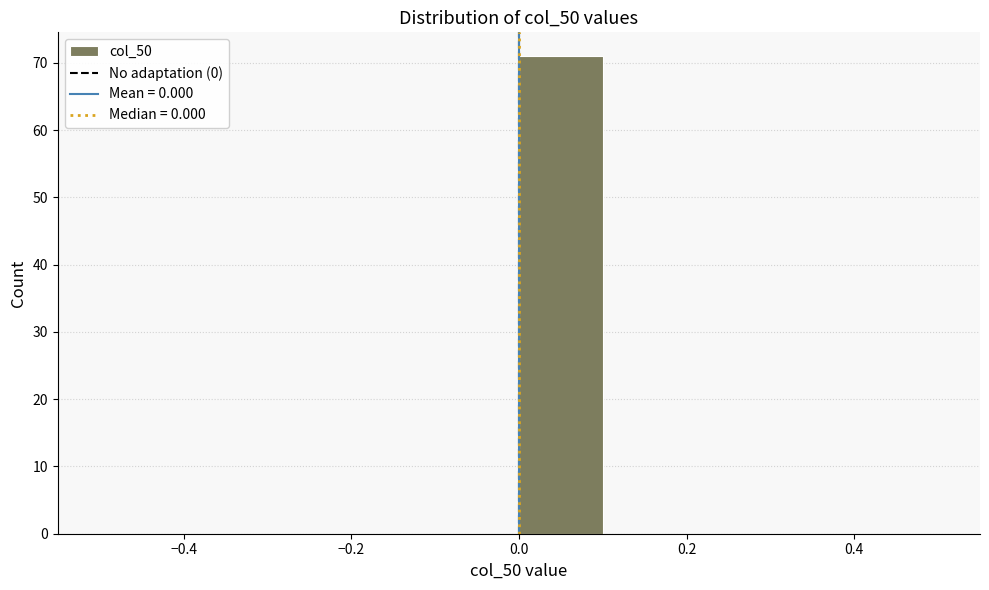

Over which range of the x-axis is the bar tallest?

0.0 to 0.1